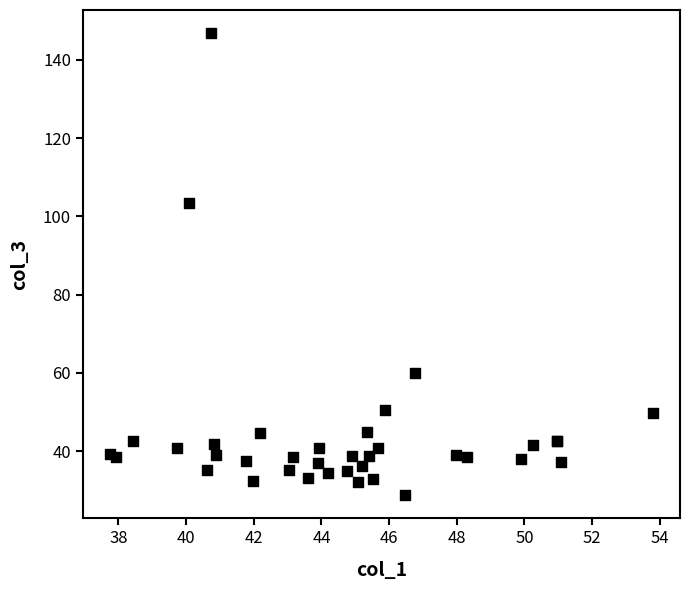

What Y value in the scatter plot is closest to 87?

103.4